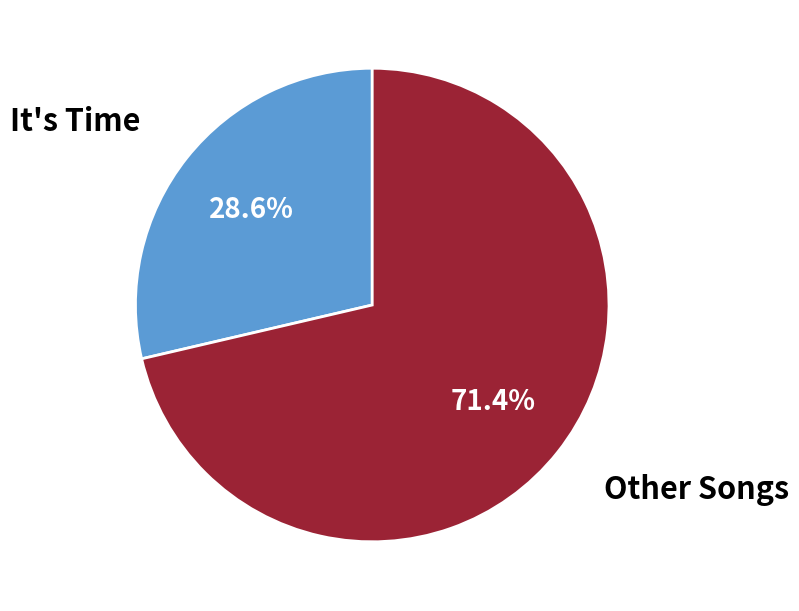

Is there a majority slice in this chart?

Yes